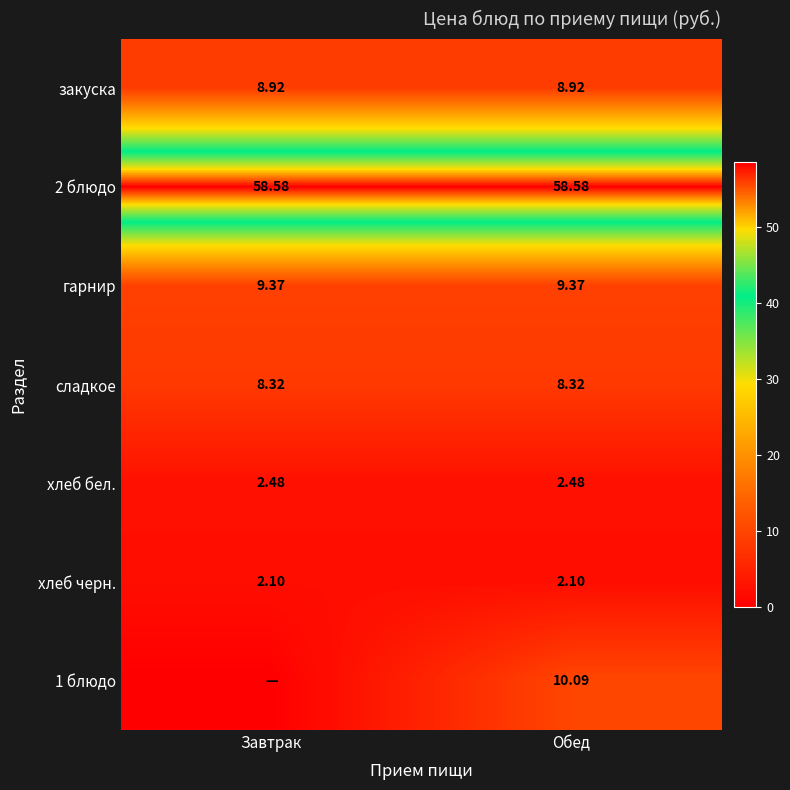

What is the highest value of the гарнир series?

9.4